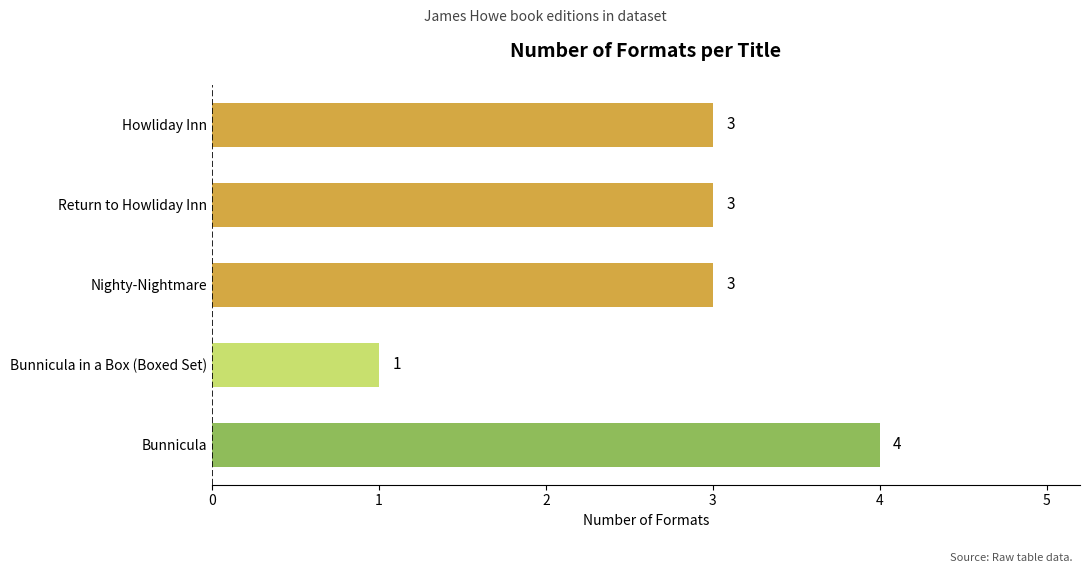

Reading bottom to top, transcribe all the data shown in this chart.

Bunnicula=4	Bunnicula in a Box (Boxed Set)=1	Nighty-Nightmare=3	Return to Howliday Inn=3	Howliday Inn=3